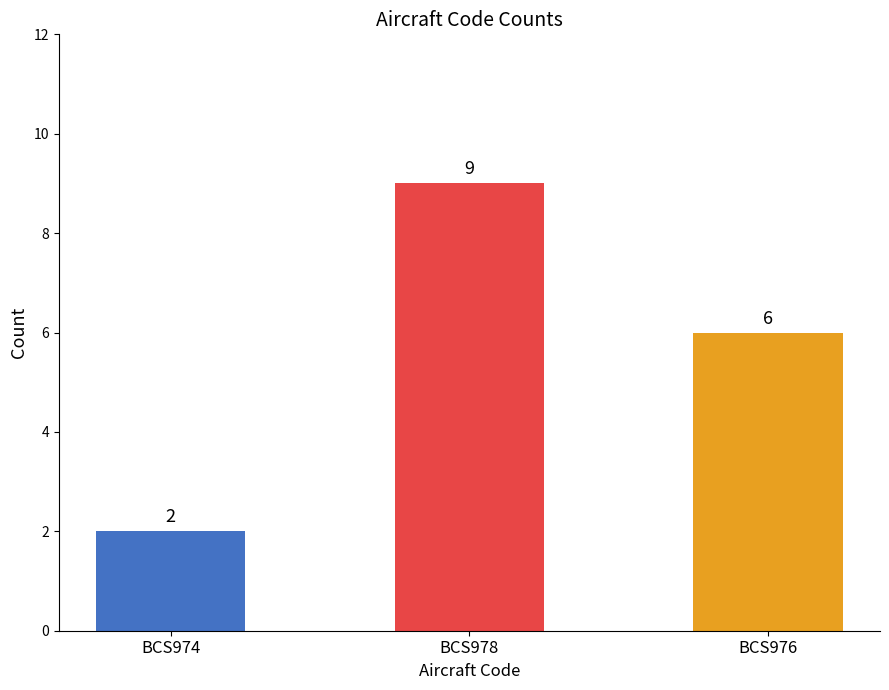

Which has a higher value, BCS974 or BCS978?

BCS978